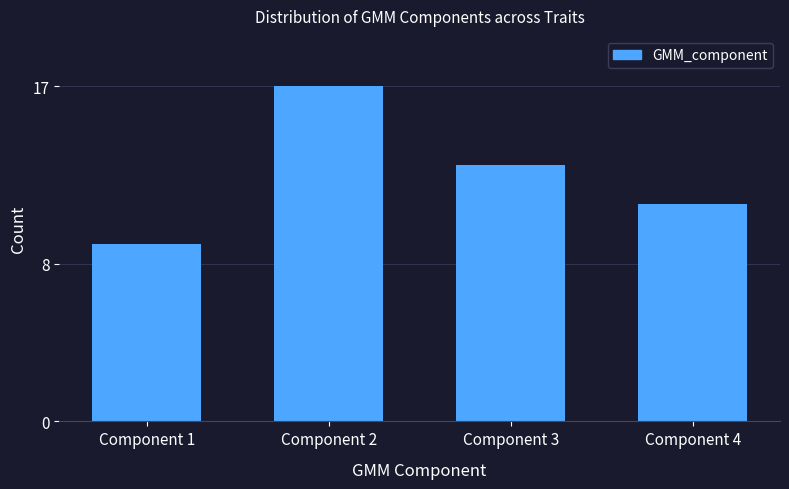

Reading left to right, list all the values displayed in this chart.

9	17	13	11